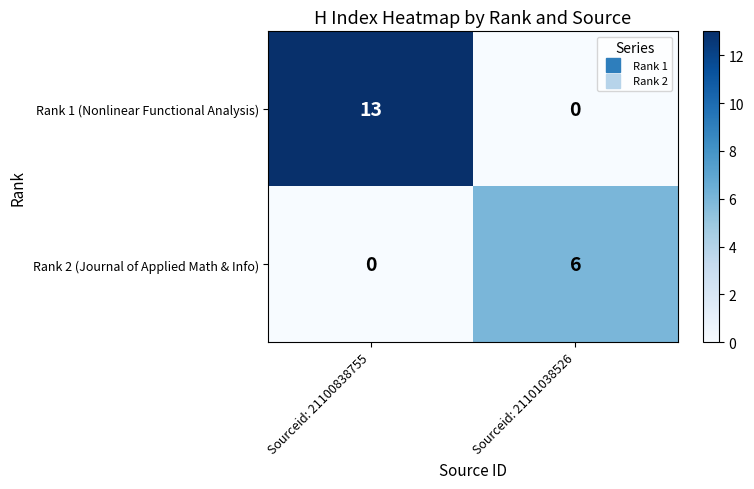

Rank the series at Sourceid: 21101038526 from lowest to highest value.

Rank 1 (Nonlinear Functional Analysis), Rank 2 (Journal of Applied Math & Info)